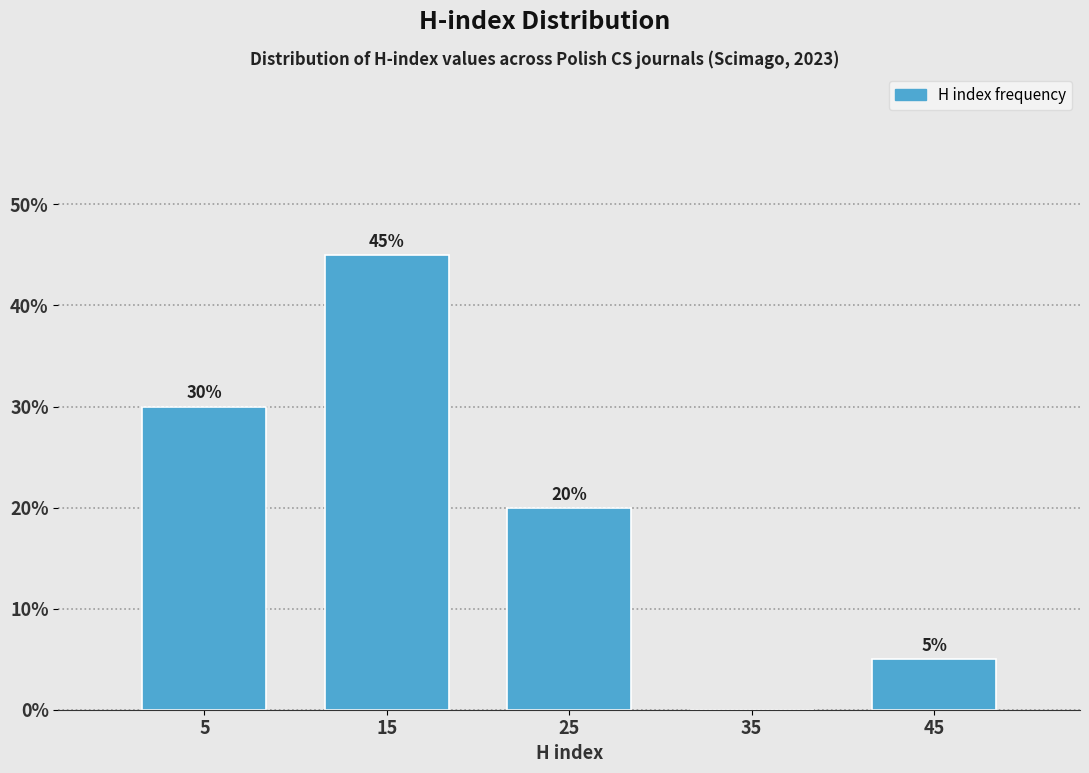

Which range on the x-axis has the tallest bar?

10 to 20